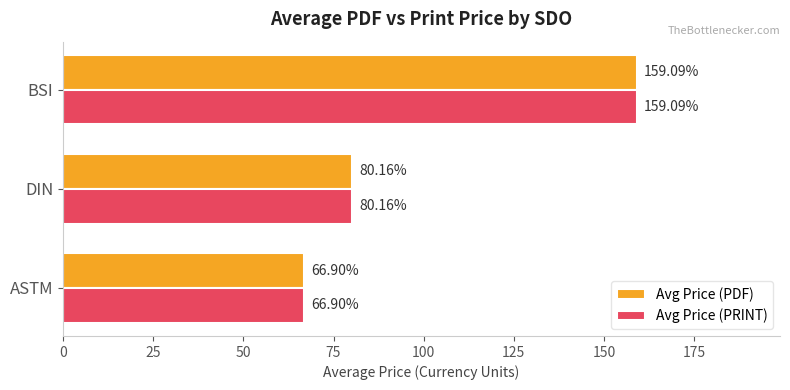

What is the difference between the maximum and minimum values in the Avg Price (PRINT) series?

92.2